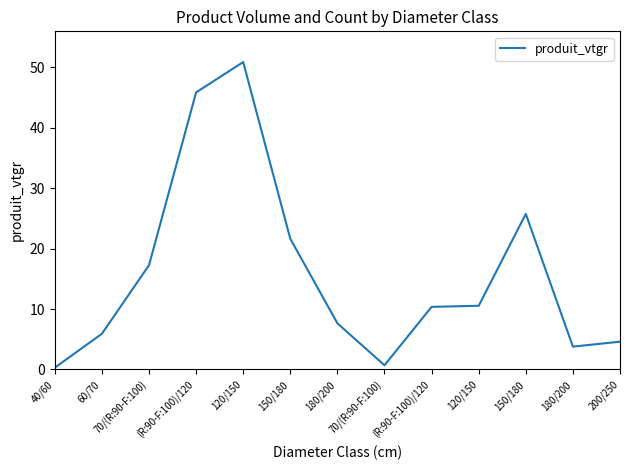

Rank the categories by value from lowest to highest.

40/60, 70/(R:90-F:100), 180/200, 200/250, 60/70, 180/200, (R:90-F:100)/120, 120/150, 70/(R:90-F:100), 150/180, 150/180, (R:90-F:100)/120, 120/150